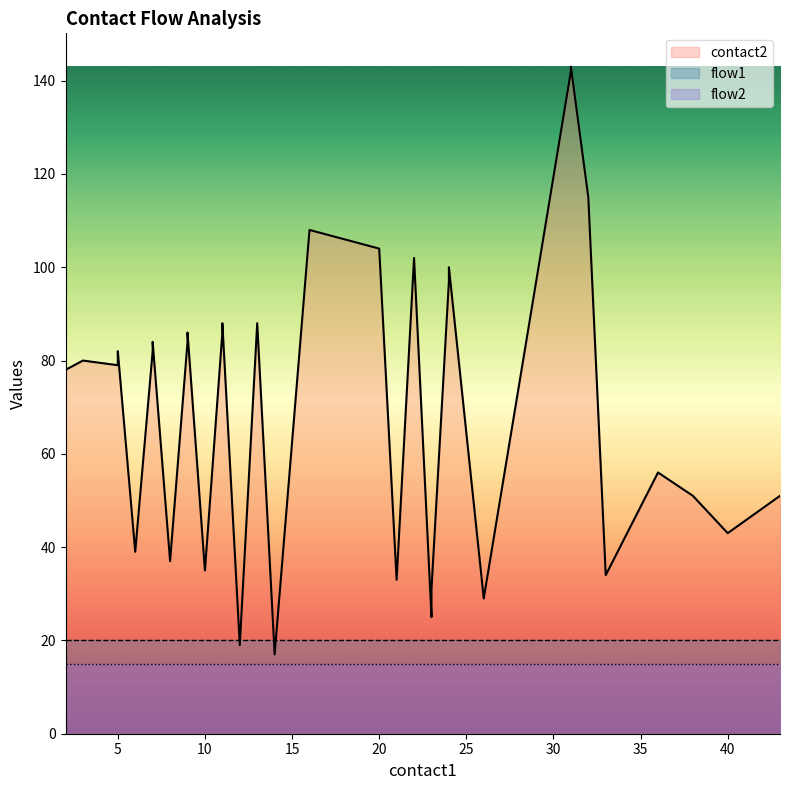

True or false: flow2 and contact2 cross at least once.

False